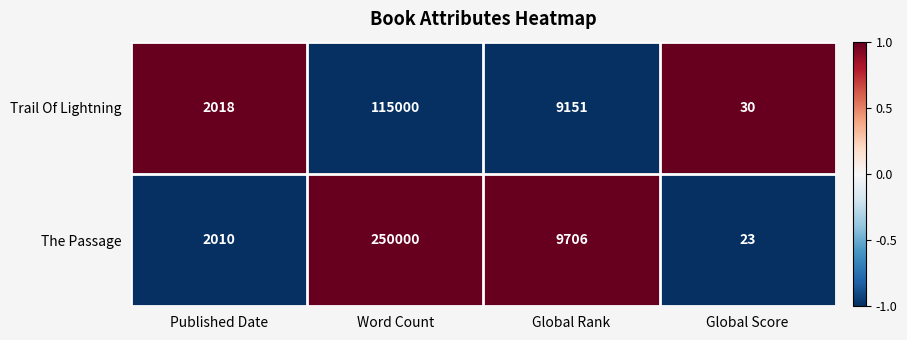

What is the difference between the Trail Of Lightning values at Word Count and Published Date?

112982